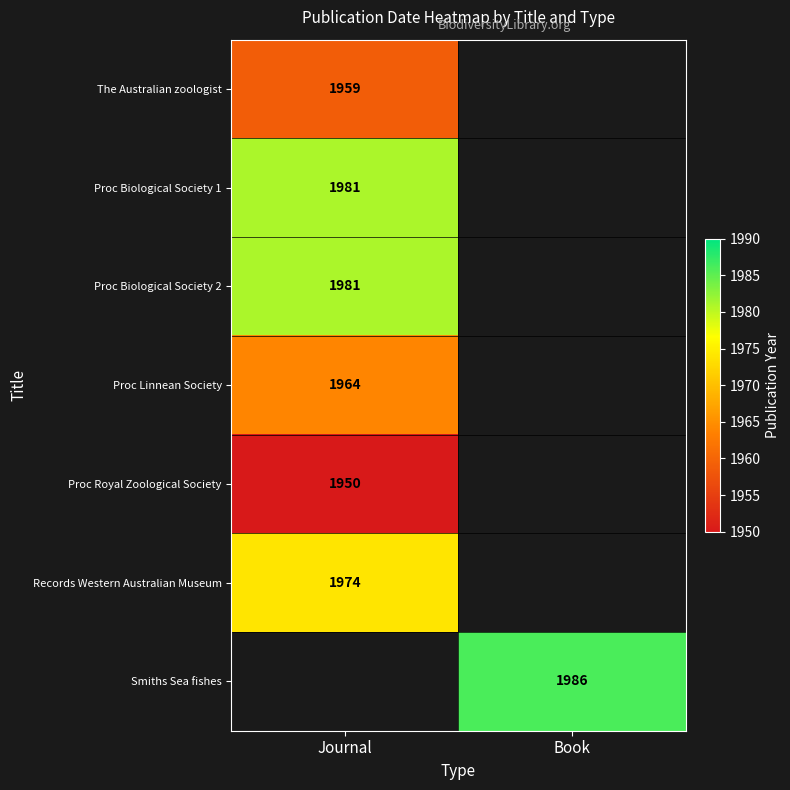

Is the value of Records Western Australian Museum at Journal greater than the value of Proc Biological Society 2 at Journal?

No